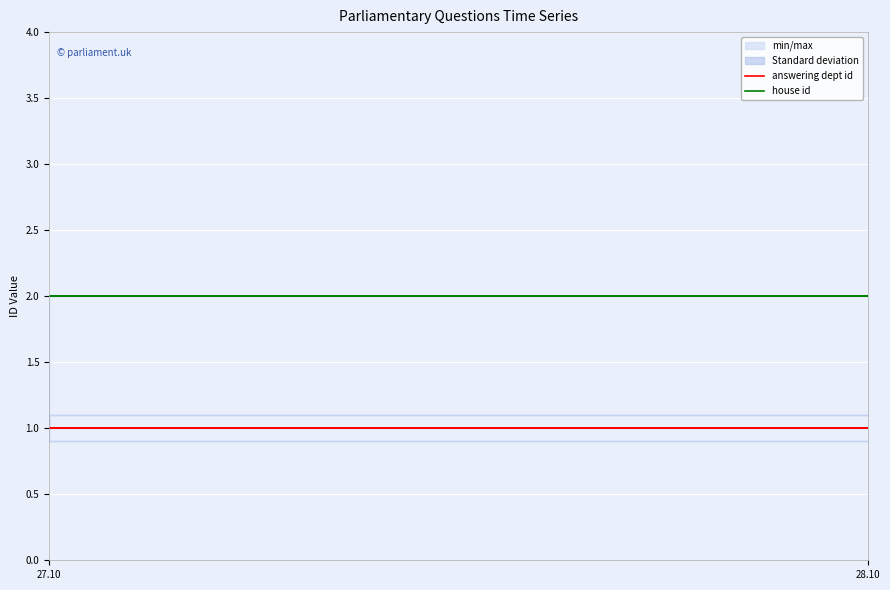

True or false: house id has a value of 1 at 27.10.

False